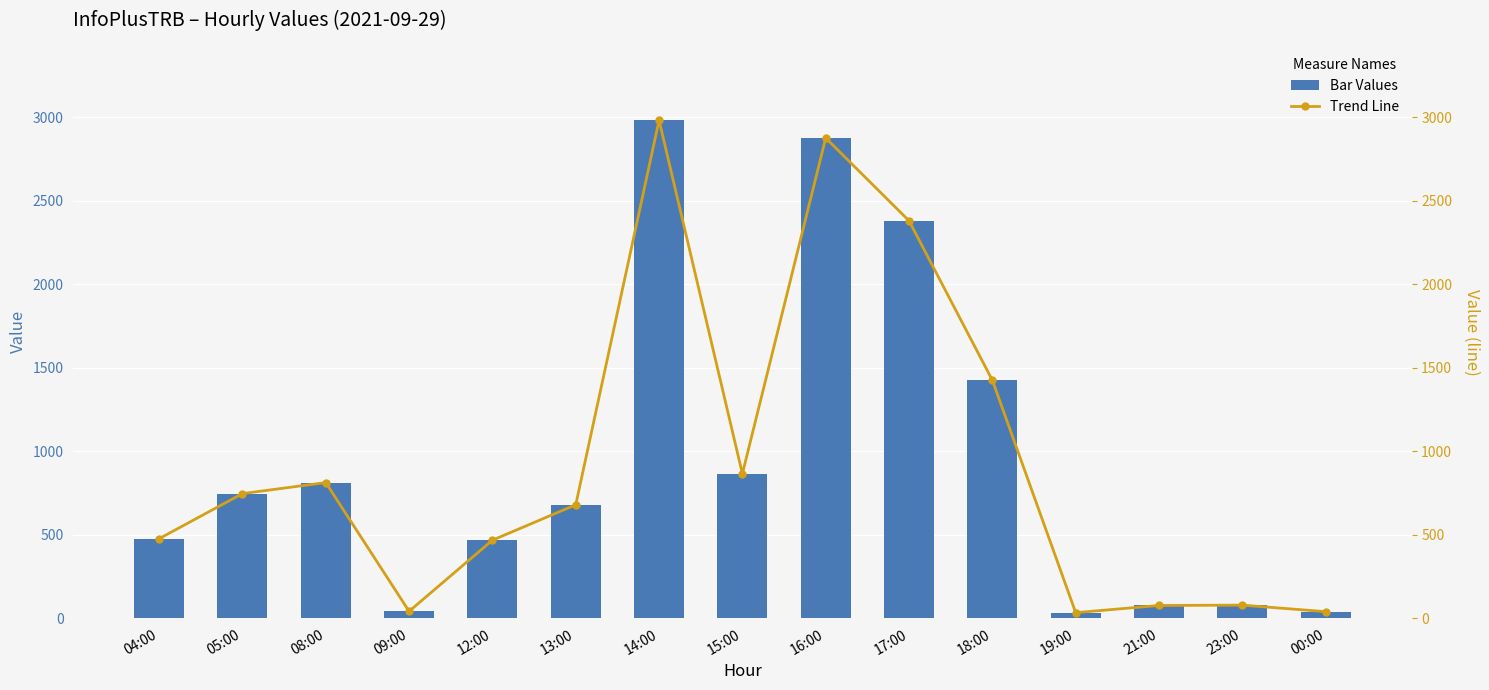

Which series has the largest total across all categories?

col_3